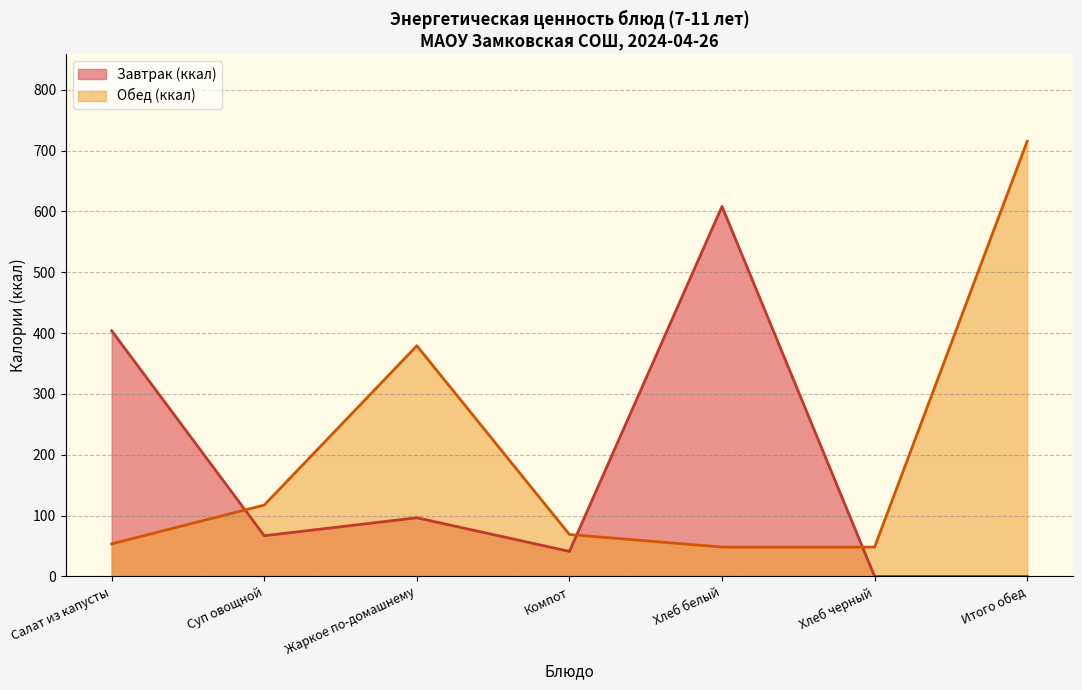

List the series in order of their peak value, lowest first.

Завтрак (ккал), Обед (ккал)